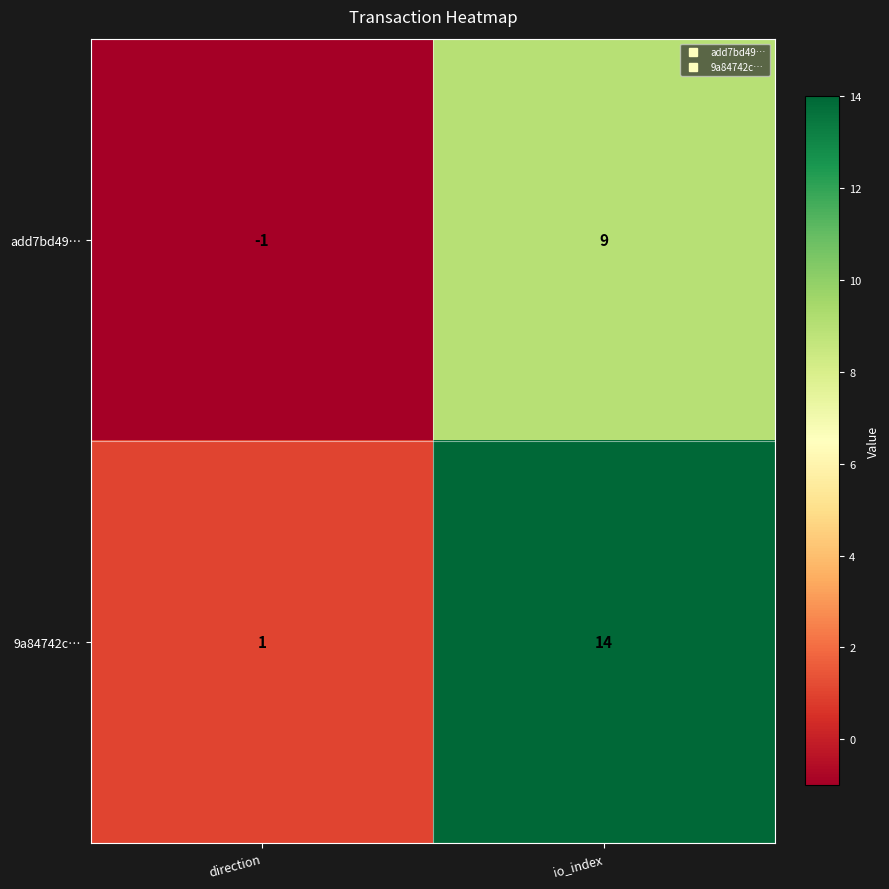

Reading left to right, transcribe all the data shown in this chart.

add7bd49…: -1	9
9a84742c…: 1	14